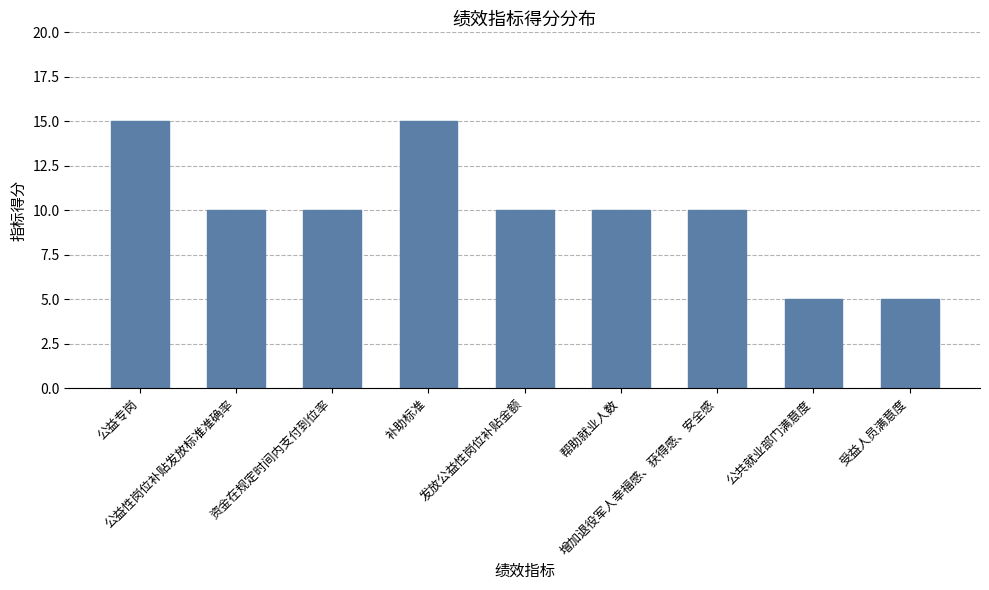

What is the difference between the maximum and second lowest values?

10